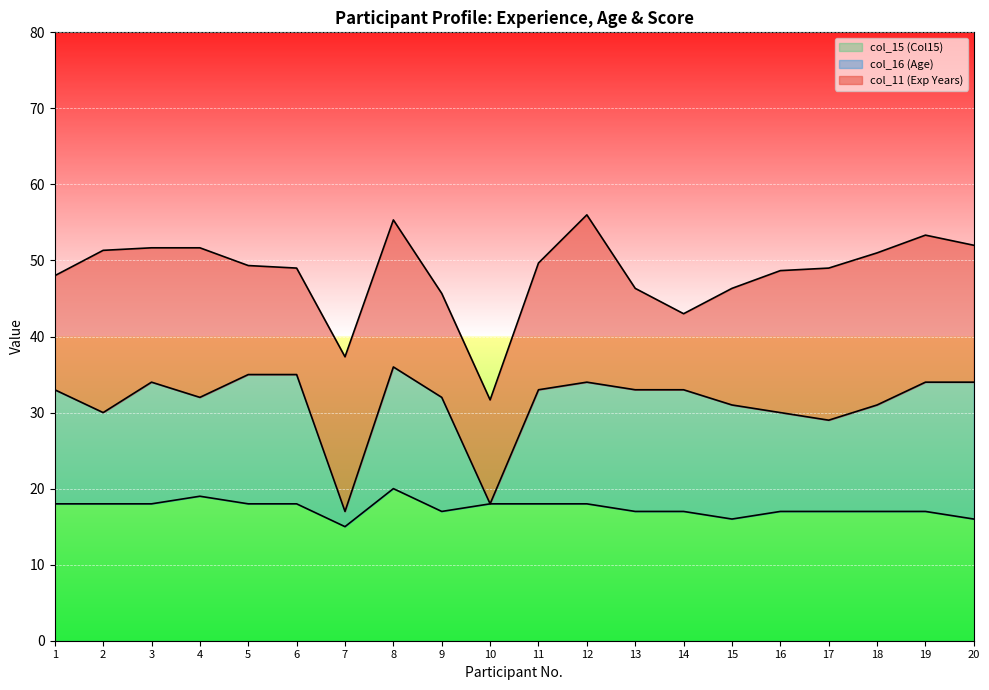

What is the difference between the col_15 (Col15) values at 16 and 6?

1.0